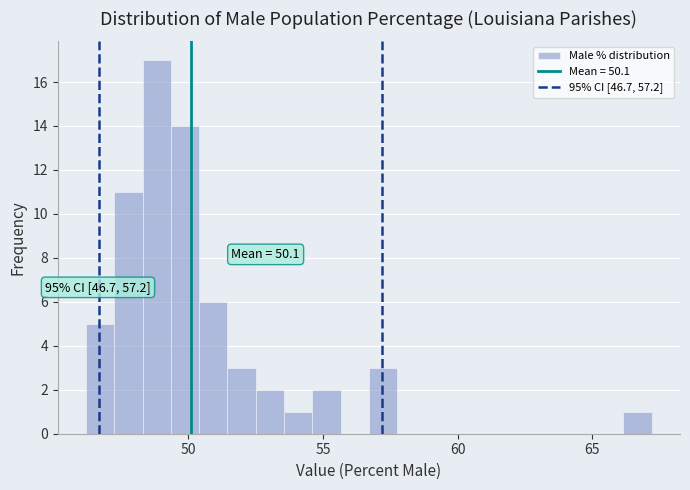

Around what value on the x-axis is the tallest bar? Give the approximate position of its centre, as read against the axis.

49.0